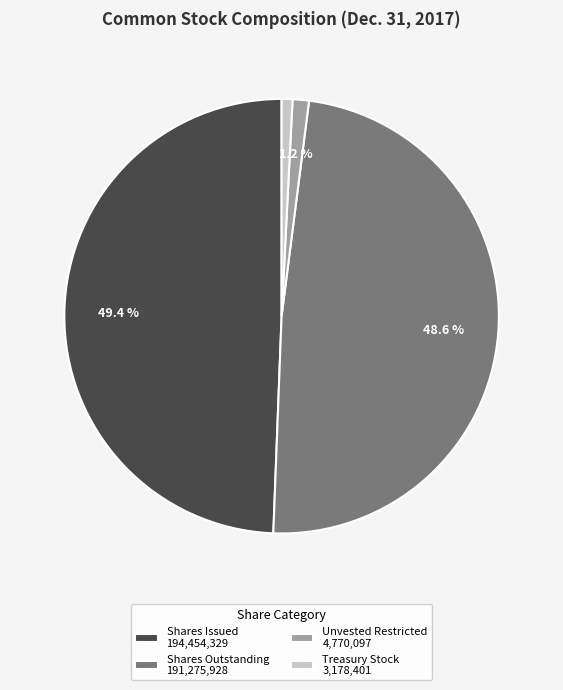

Is Shares Issued 194,454,329 the majority of the pie?

No